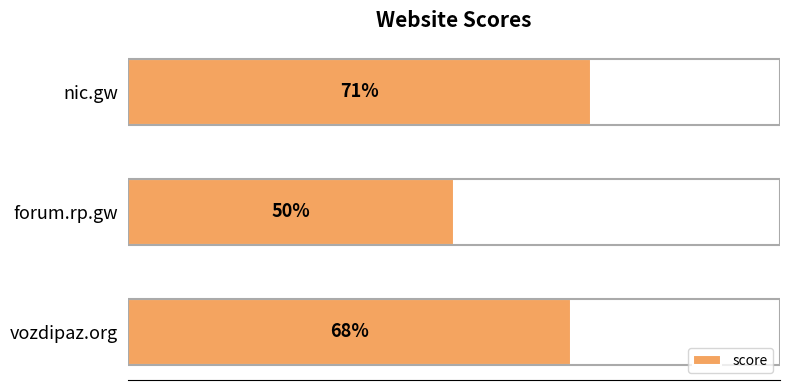

Rank the categories by value from highest to lowest.

nic.gw, vozdipaz.org, forum.rp.gw